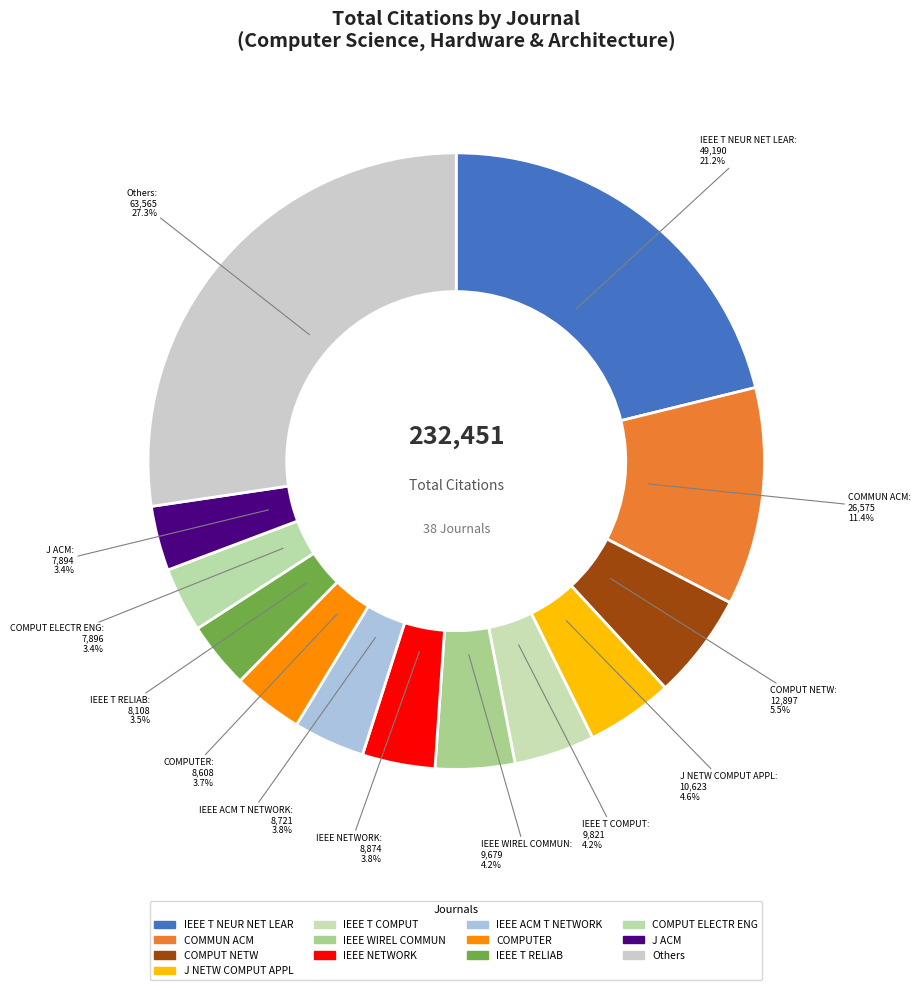

Is there a majority slice in this chart?

No